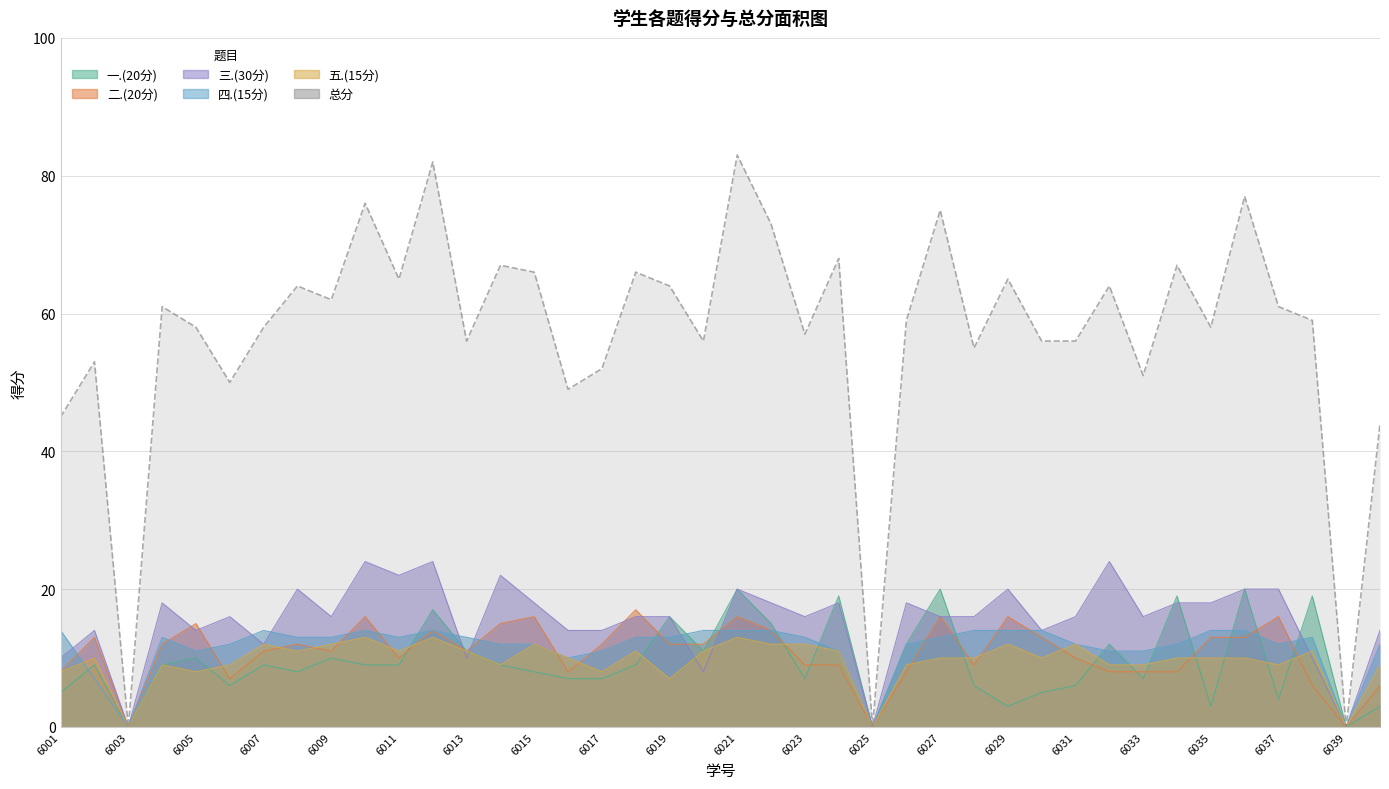

How many lines are shown in the chart?

6